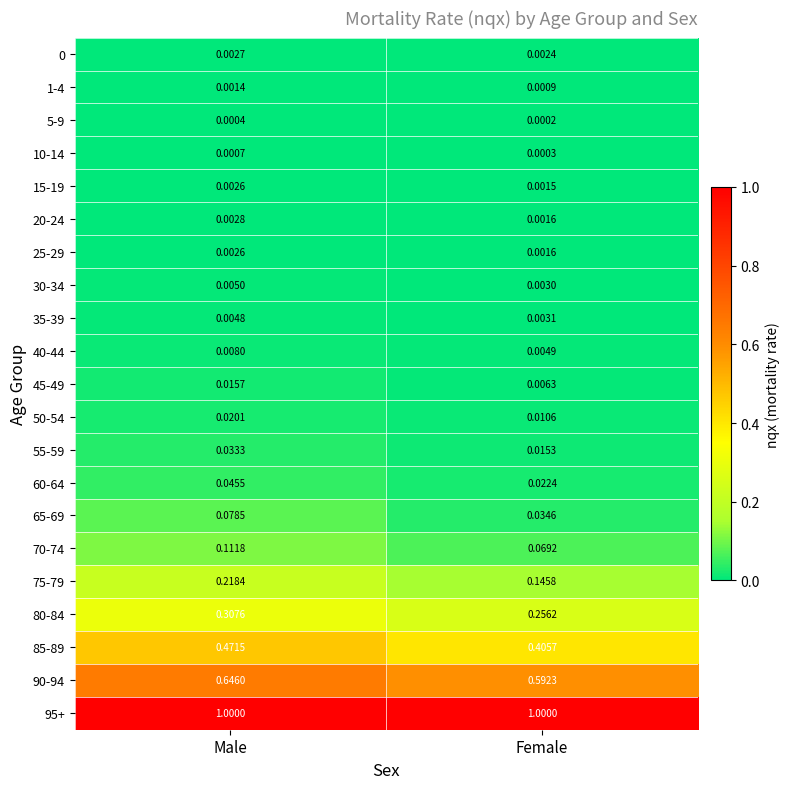

Which category has the lowest value across all series?

Female